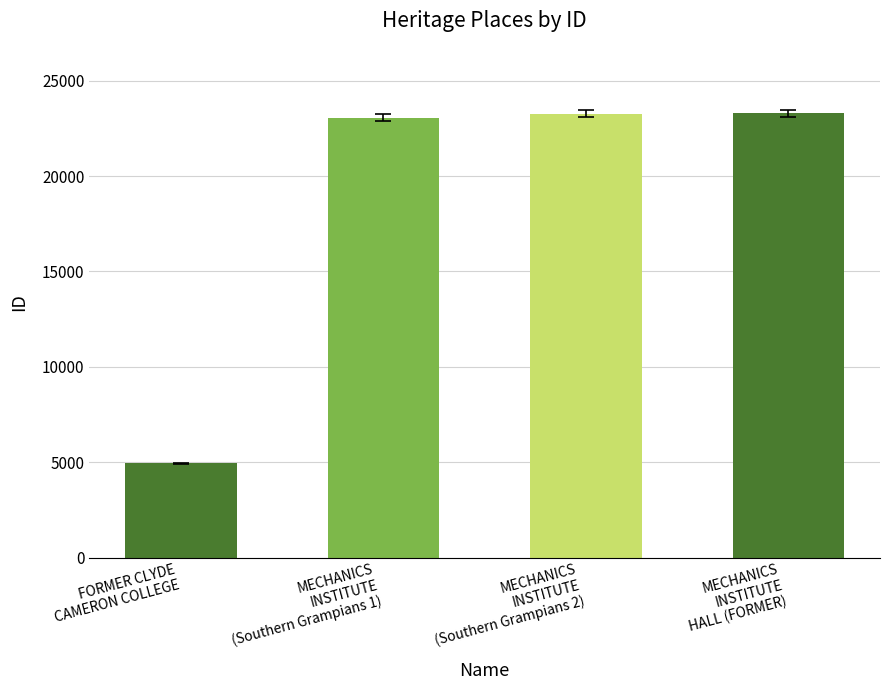

What is the average value?

18640